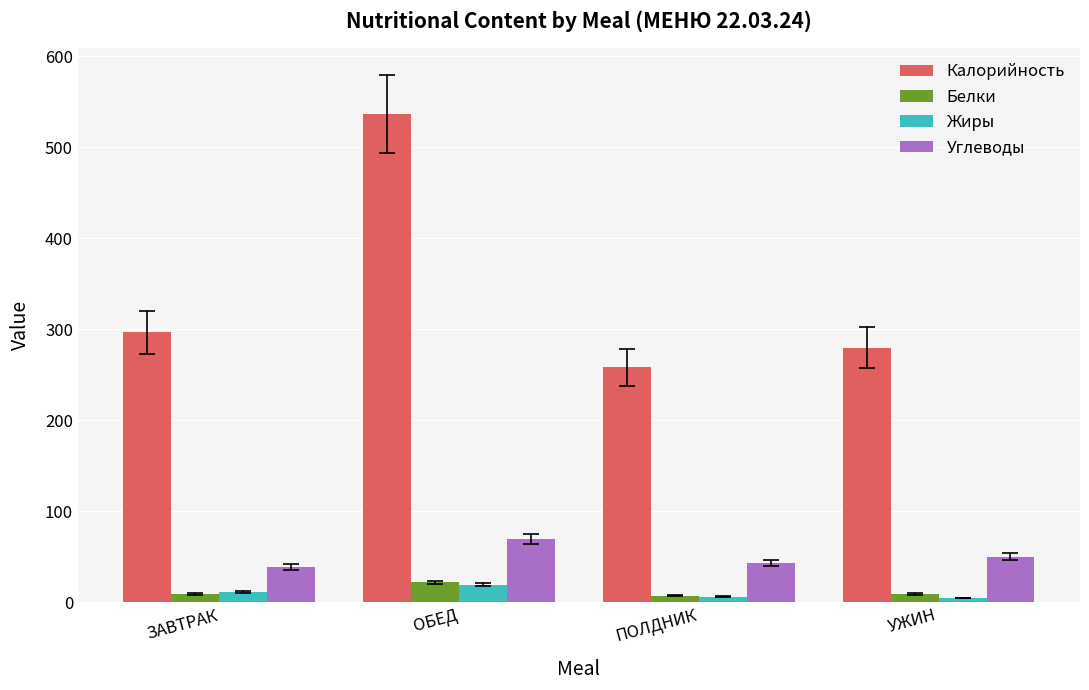

What is the difference between the maximum and second lowest values in the Углеводы series?

26.3